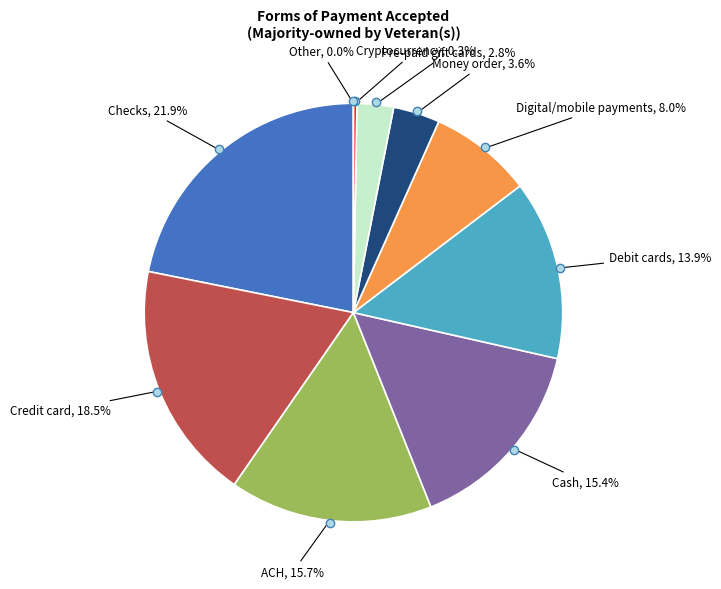

What percentage is NOT represented by Checks?

78.1%